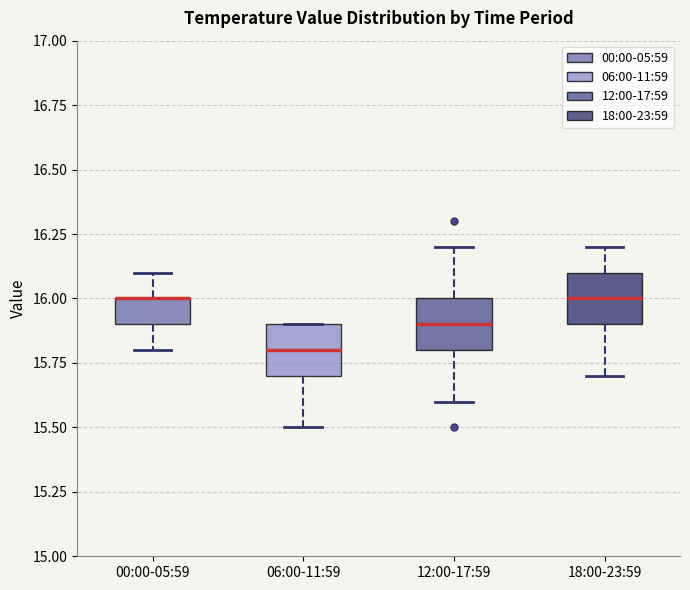

Reading left to right, read every box against the y-axis: the position of its median line, the range the box covers, and the ends of its whiskers. The values are not printed on the chart, so give them approximately, as read against the axis.

00:00-05:59: median 16.0 (drawn on the box's upper edge), box 15.9 to 16.0, whiskers 15.8 to 16.1
06:00-11:59: median 15.8, box 15.7 to 15.9, whiskers 15.5 to 15.9
12:00-17:59: median 15.9, box 15.8 to 16.0, whiskers 15.6 to 16.2
18:00-23:59: median 16.0, box 15.9 to 16.1, whiskers 15.7 to 16.2